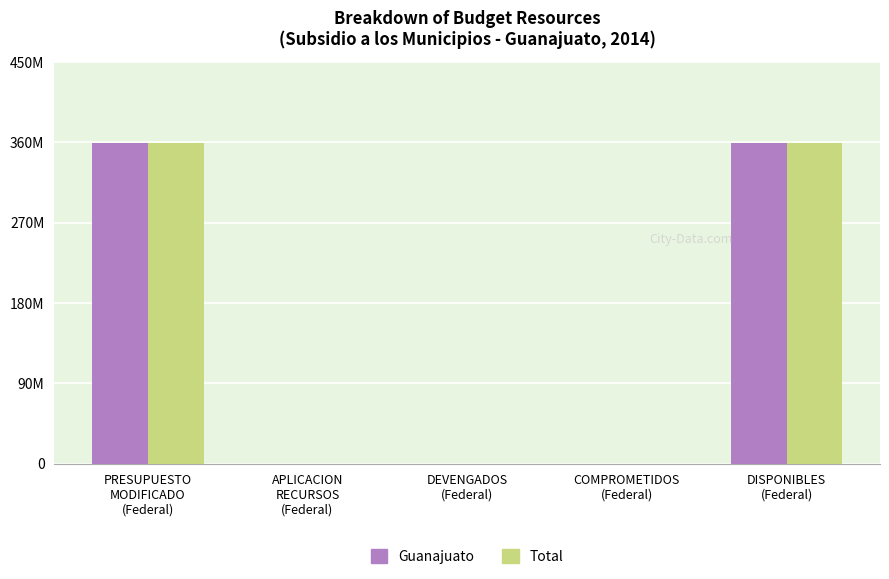

Rank the categories by Total value from highest to lowest.

PRESUPUESTO
MODIFICADO
(Federal), DISPONIBLES
(Federal), APLICACION
RECURSOS
(Federal), DEVENGADOS
(Federal), COMPROMETIDOS
(Federal)